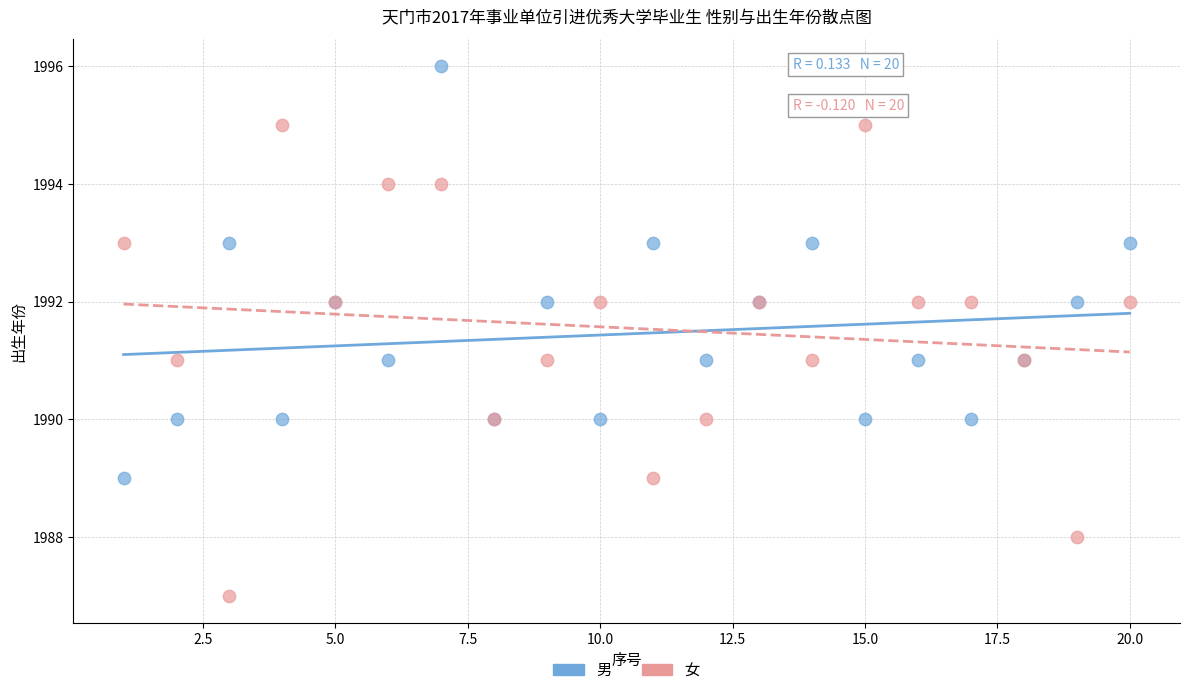

Which series has the largest Y range (max minus min)?

女